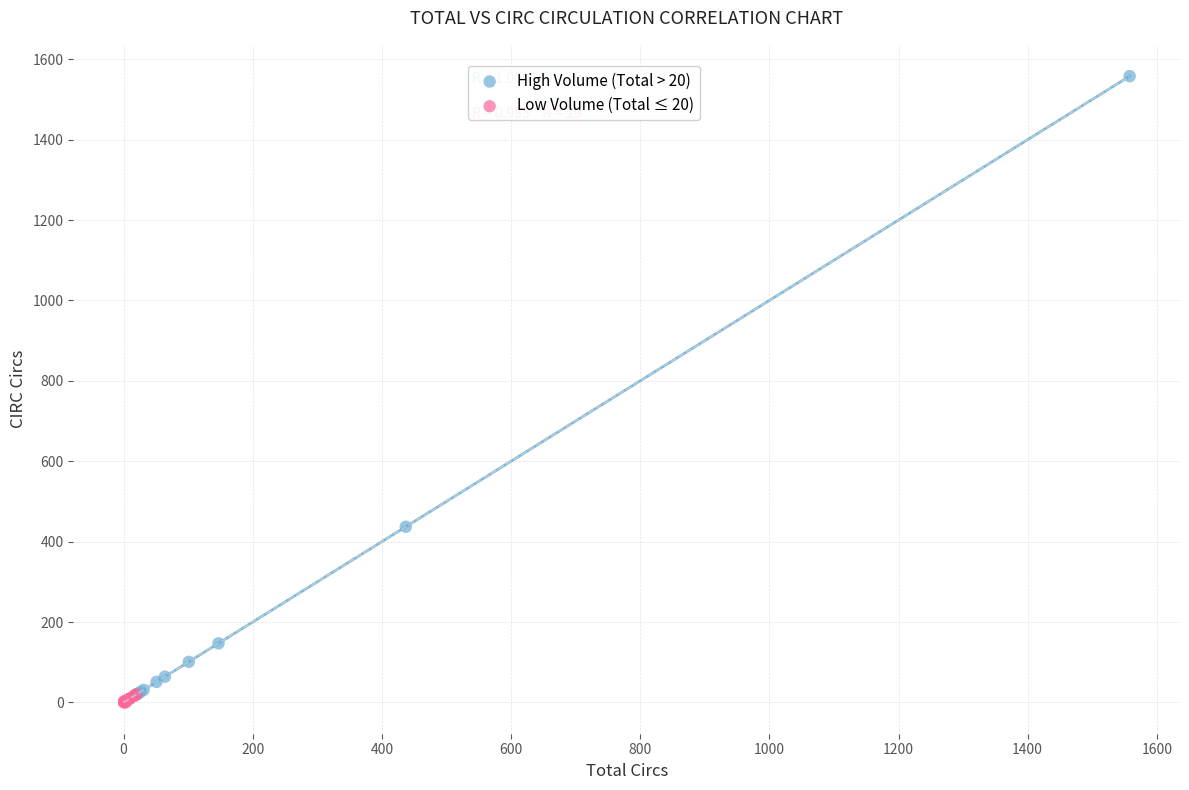

Which series contains the highest Y value?

High Volume (Total > 20)